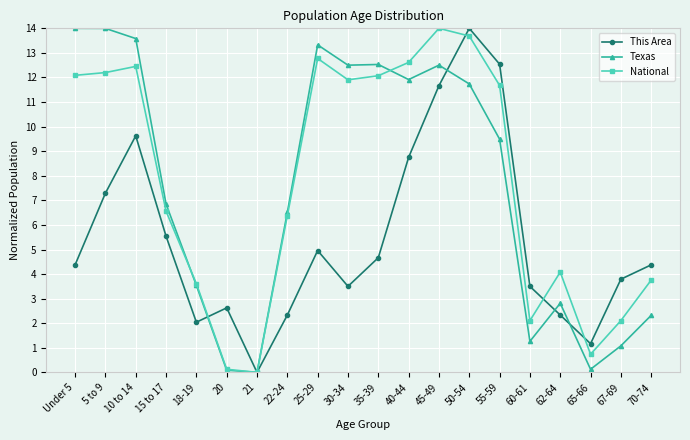

Where does the National series first go above 11?

Under 5